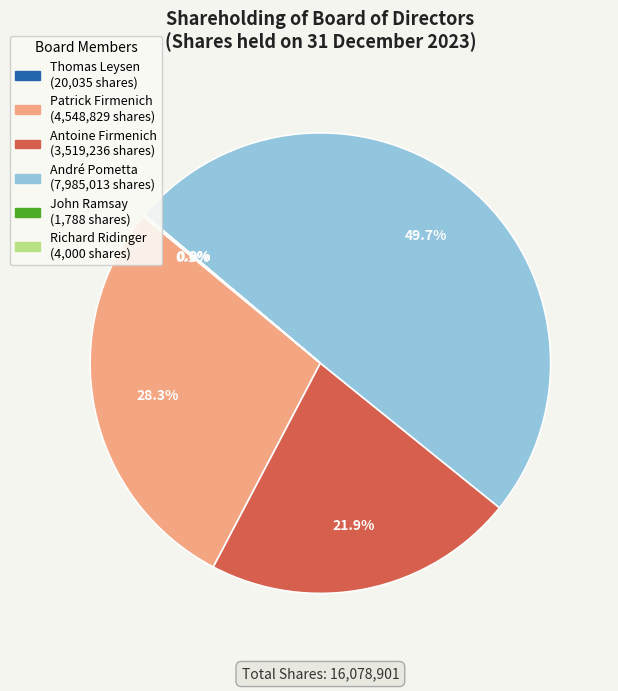

What percentage is NOT represented by Patrick Firmenich?

71.7%